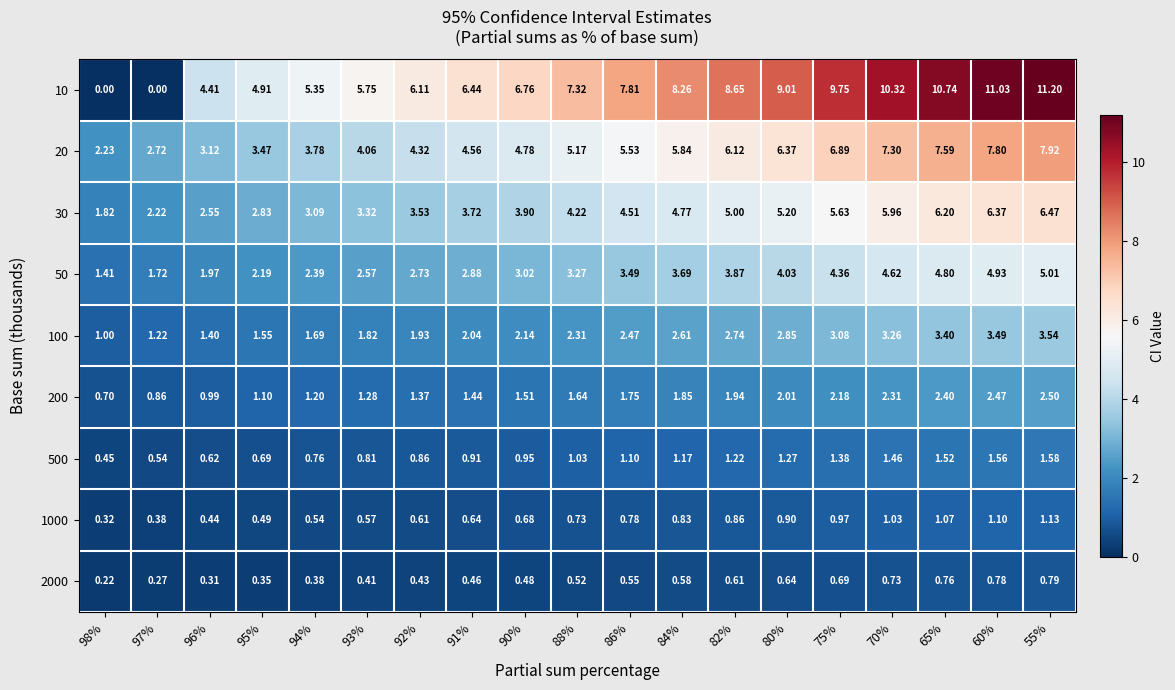

Is the value of 10 at 70% greater than the value of 200 at 95%?

Yes